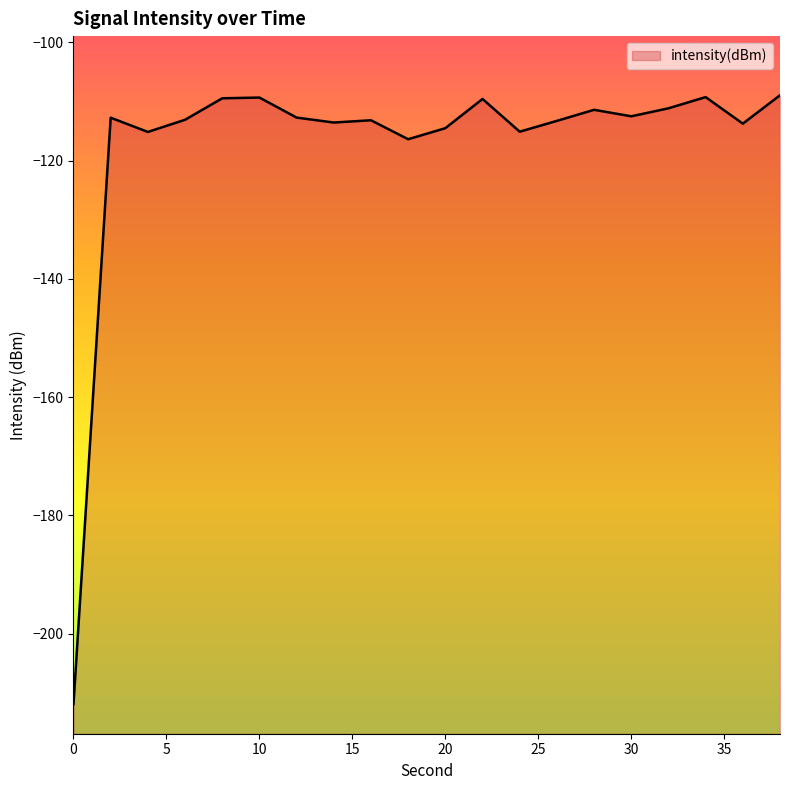

The value at 2 is -171.7. True or false?

False